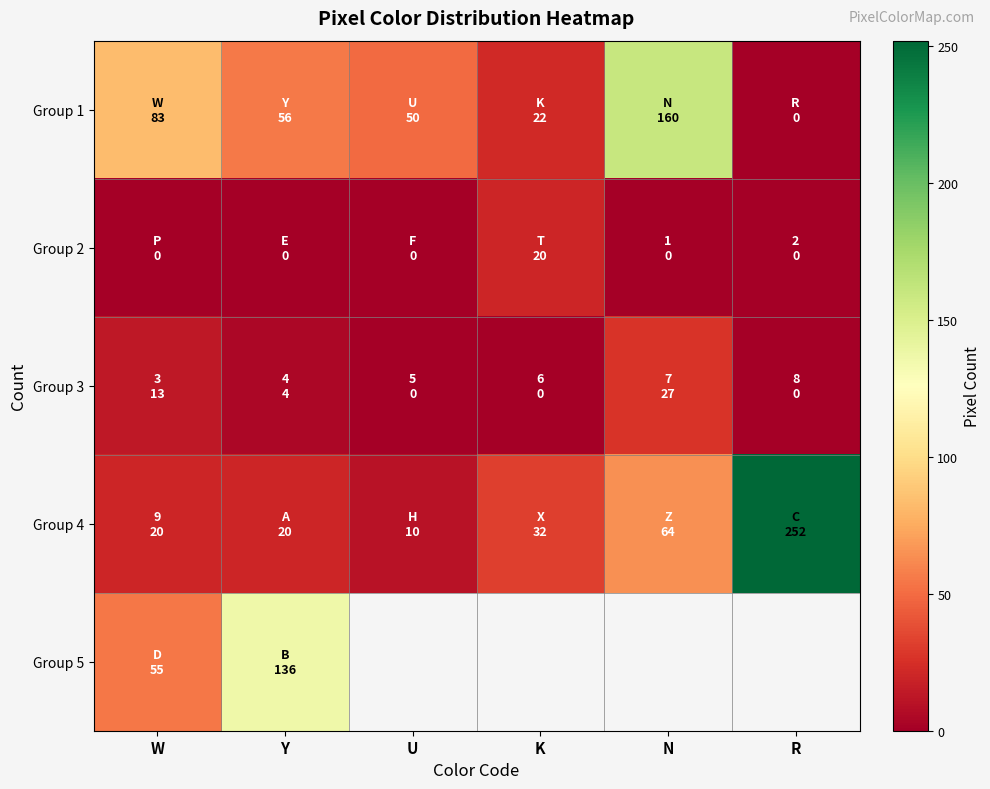

The Group 5 series shows 11.0 at W. True or false?

False